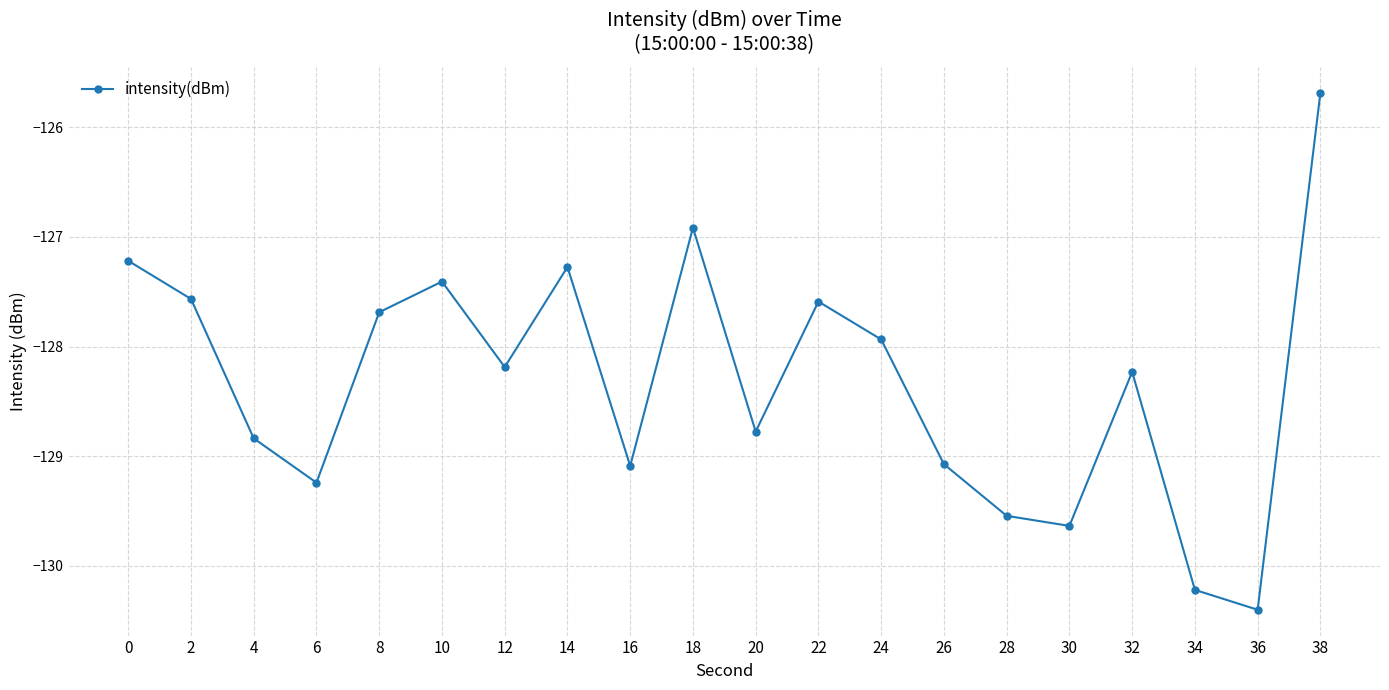

How many distinct data groups are displayed?

1